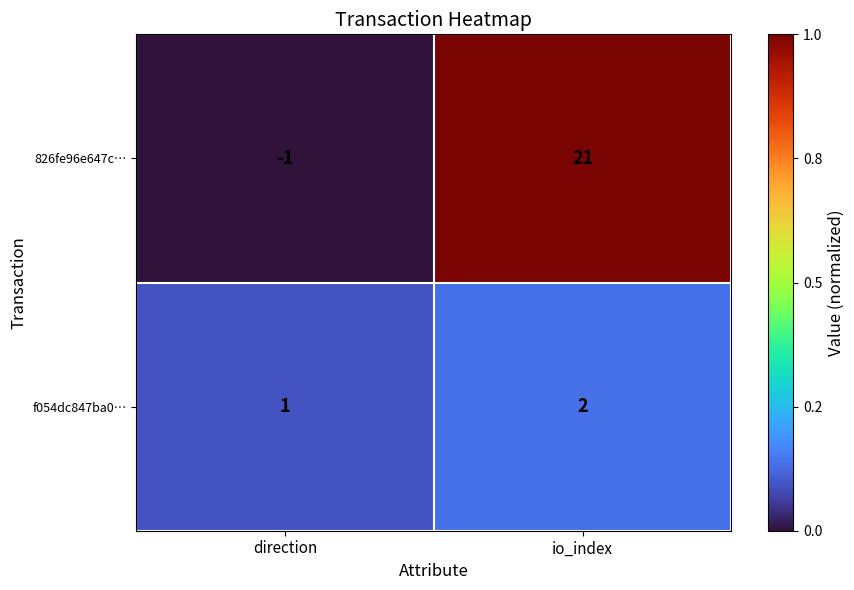

What is the sum of the f054dc847ba0… values at io_index and direction?

3